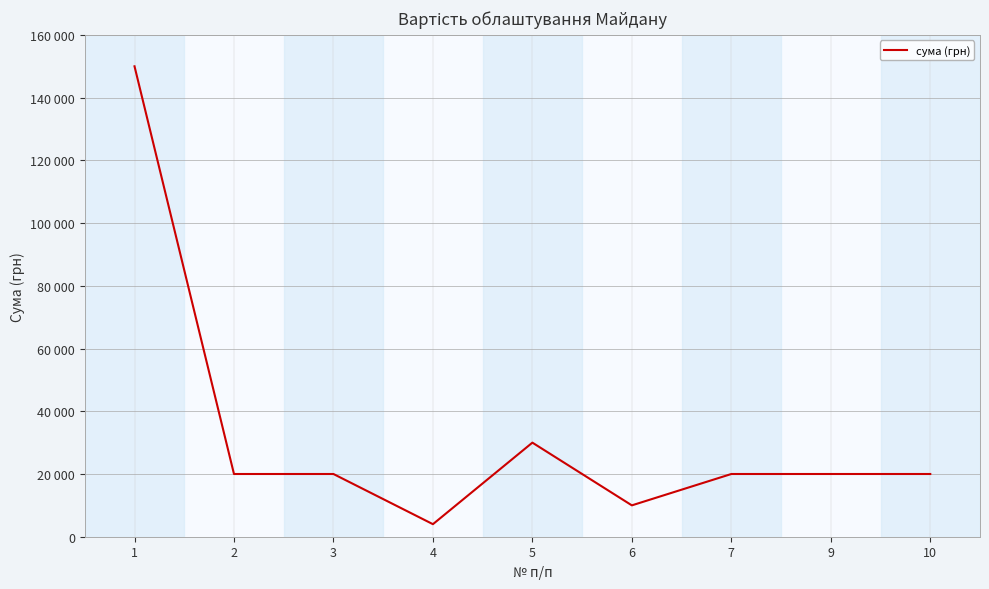

Does the chart have visible grid lines?

Yes